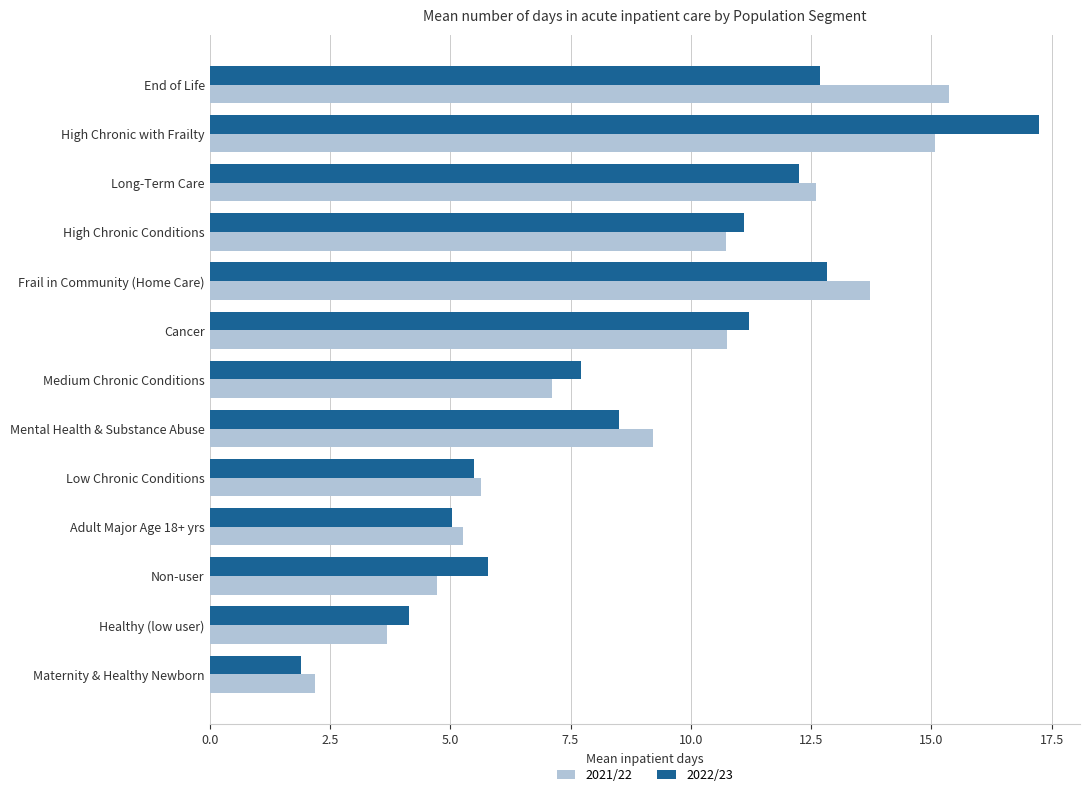

What are all the series names shown in the legend?

2021/22, 2022/23